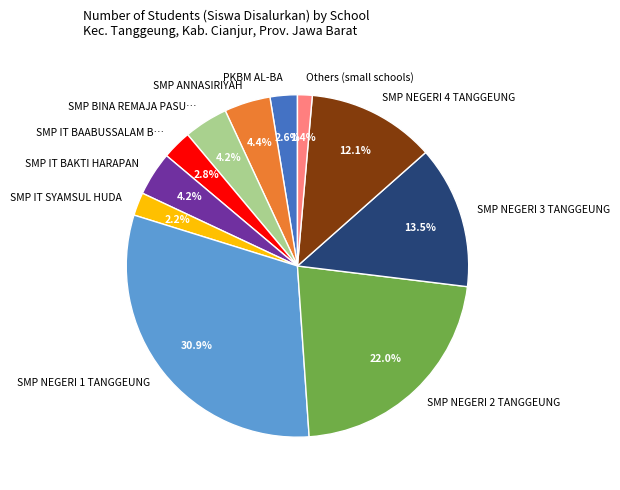

Is it true that SMP NEGERI 2 TANGGEUNG is 22% of the pie?

True